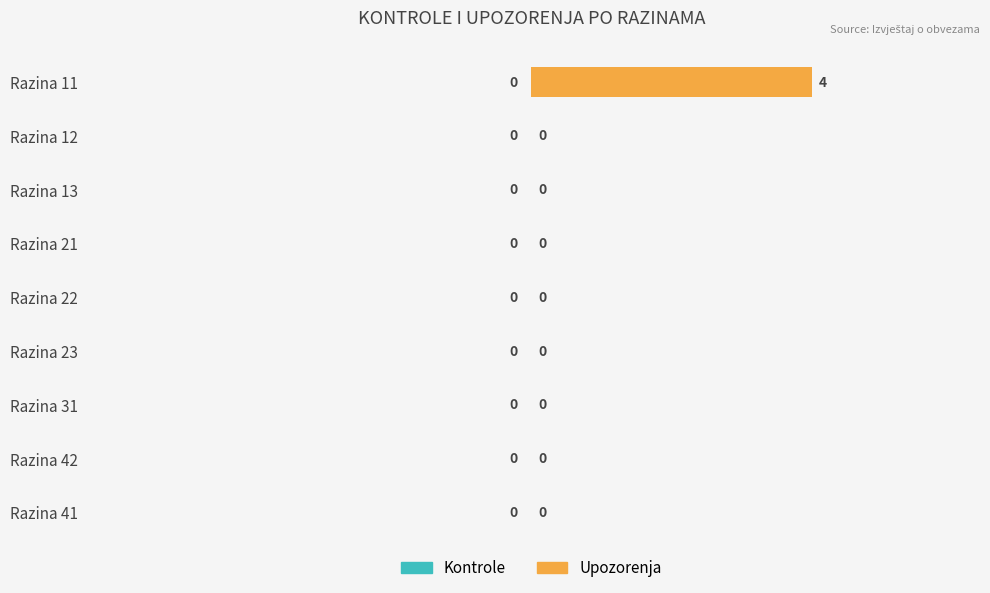

Between Razina 11 and Razina 31, which is larger?

Razina 11